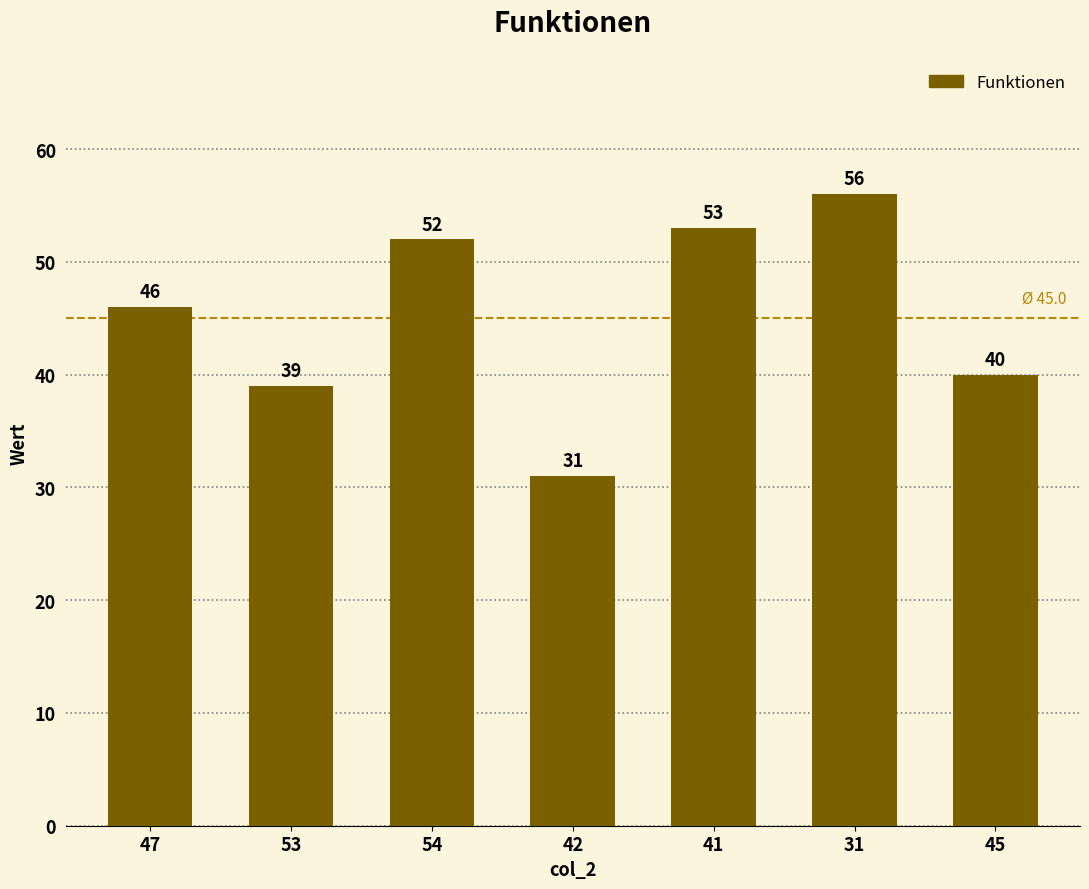

What is the sum of the values at 54 and 31?

108